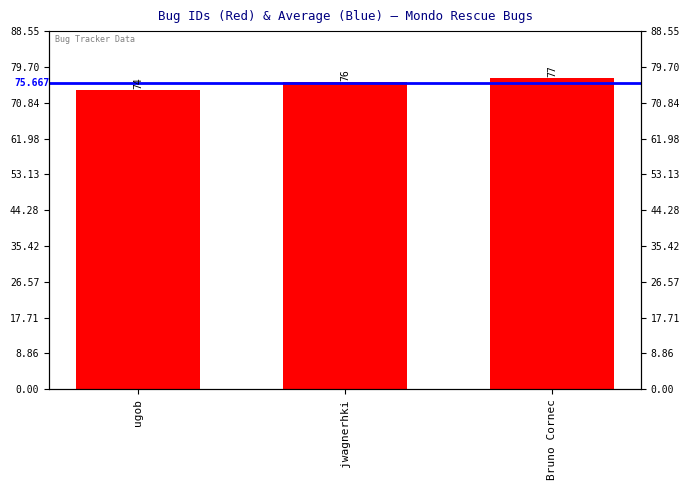

What is the sum of the values at ugob and Bruno Cornec?

151